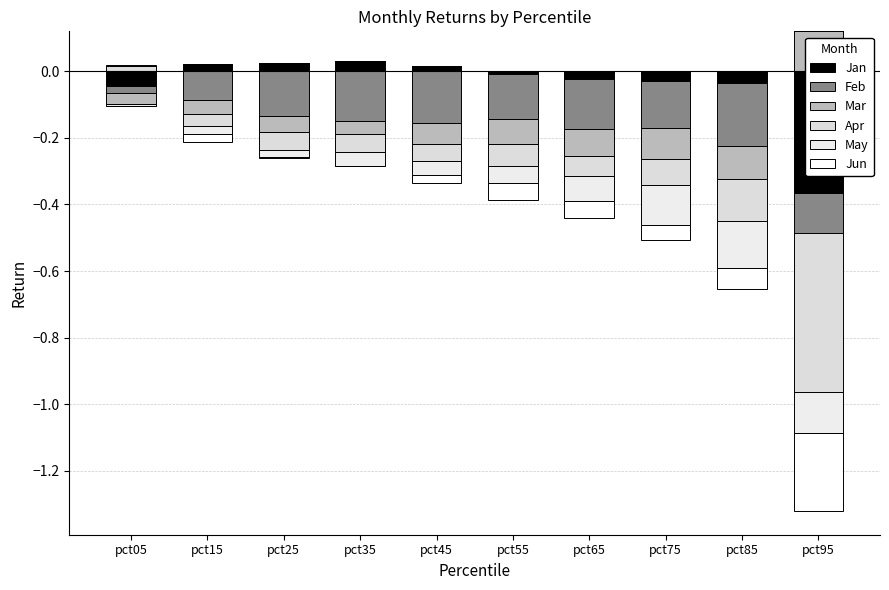

Which series has the largest total across all categories?

Mar